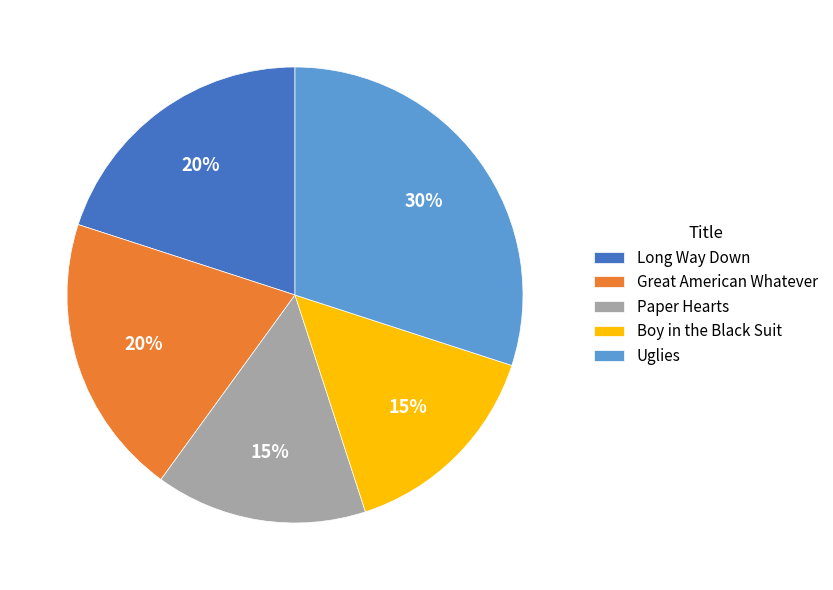

The Great American Whatever slice represents 10% of the pie. True or false?

False